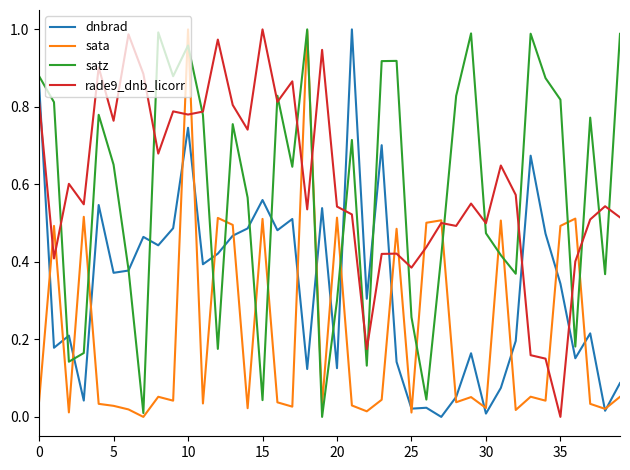

True or false: dnbrad and rade9_dnb_licorr intersect in this chart.

True